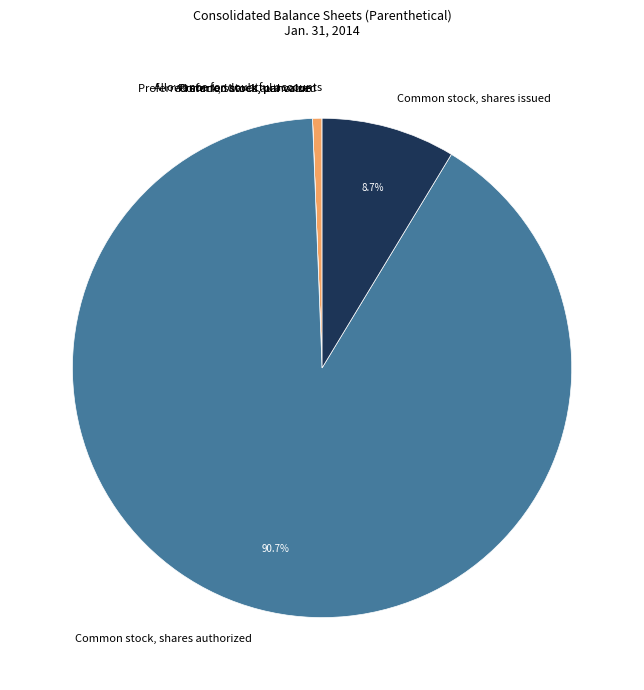

Which category has the biggest portion of the pie?

Common stock, shares authorized